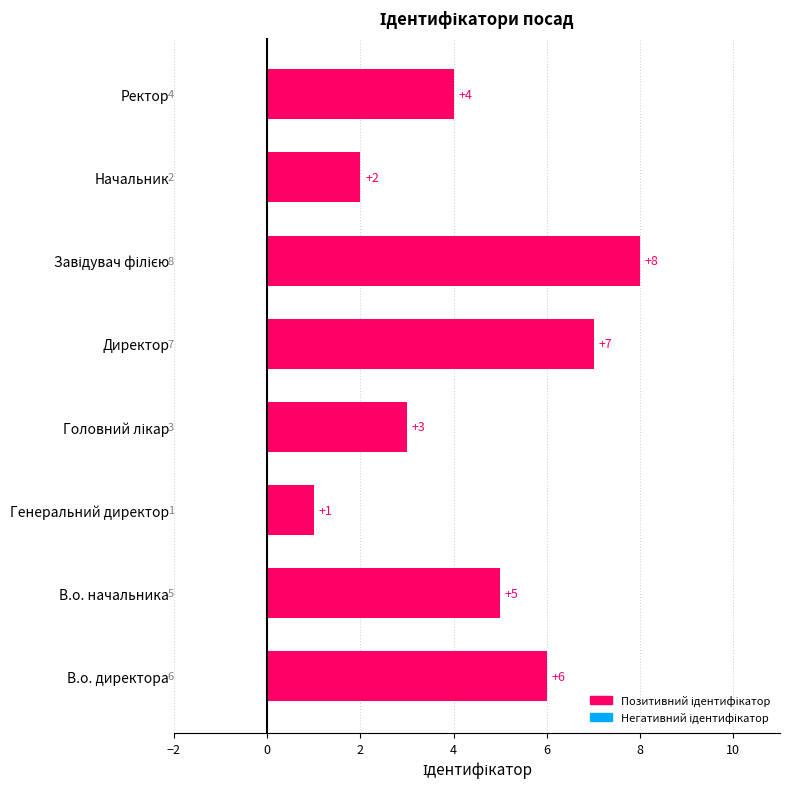

What is the difference between the maximum and minimum values?

7